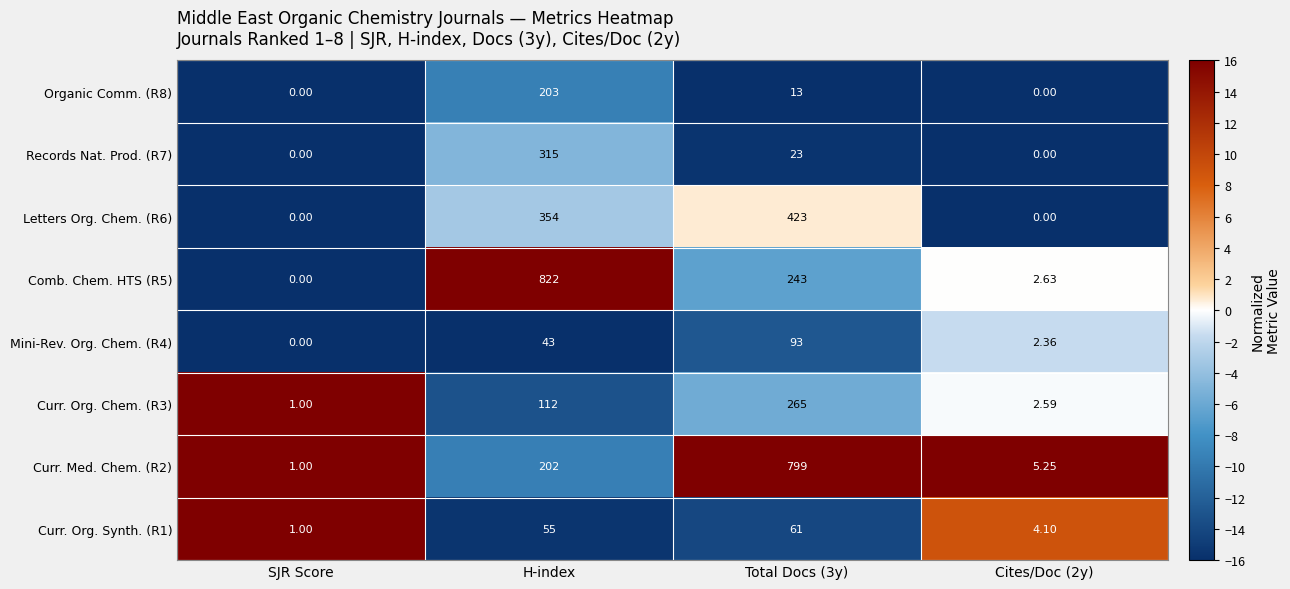

Where is Curr. Org. Synth. (R1) nearest to the value 31?

H-index